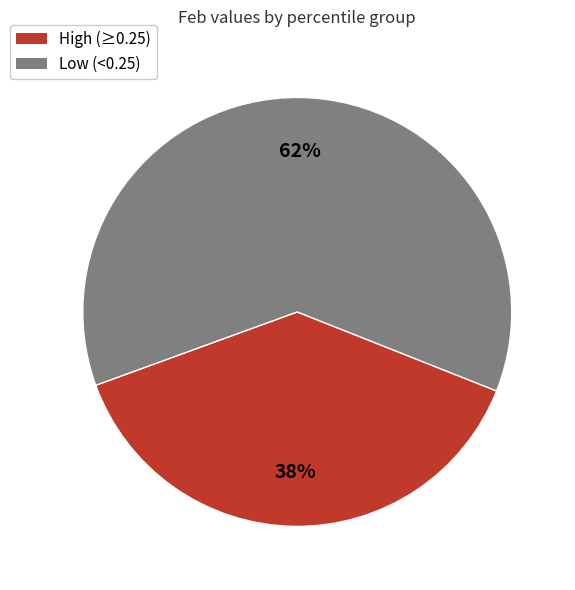

Is there a majority slice in this chart?

Yes